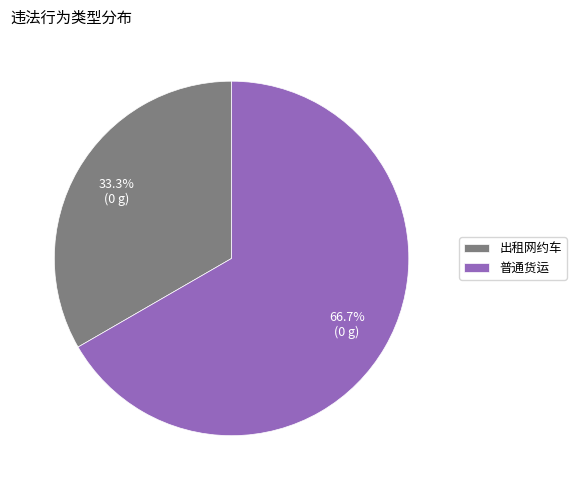

To the nearest percent, what percentage of the pie is 出租网约车?

33%